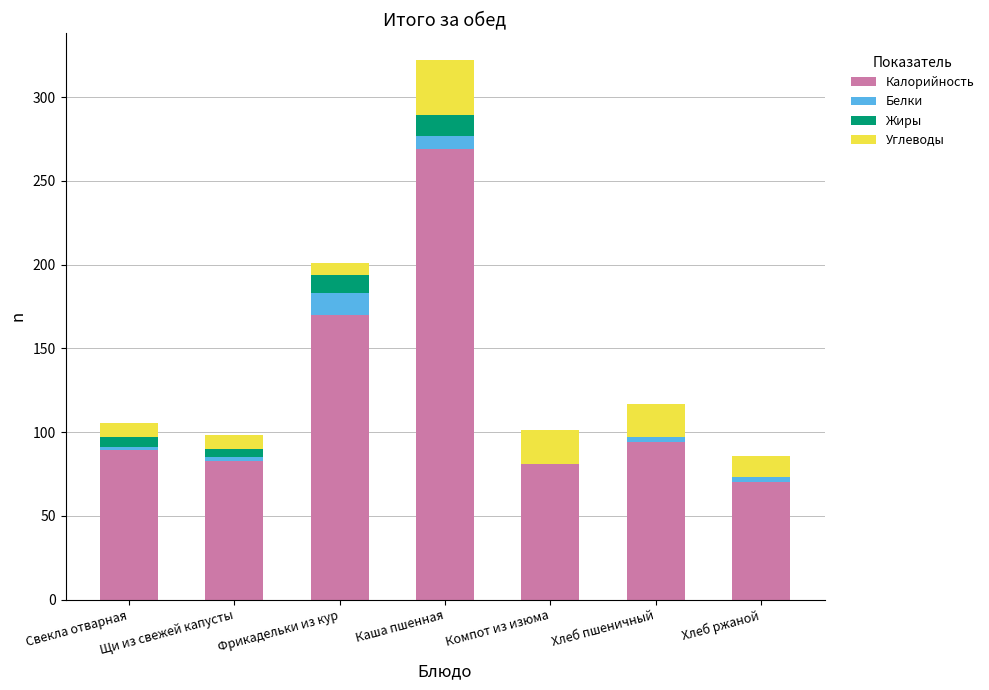

At which label does Калорийность reach its peak?

Каша пшенная